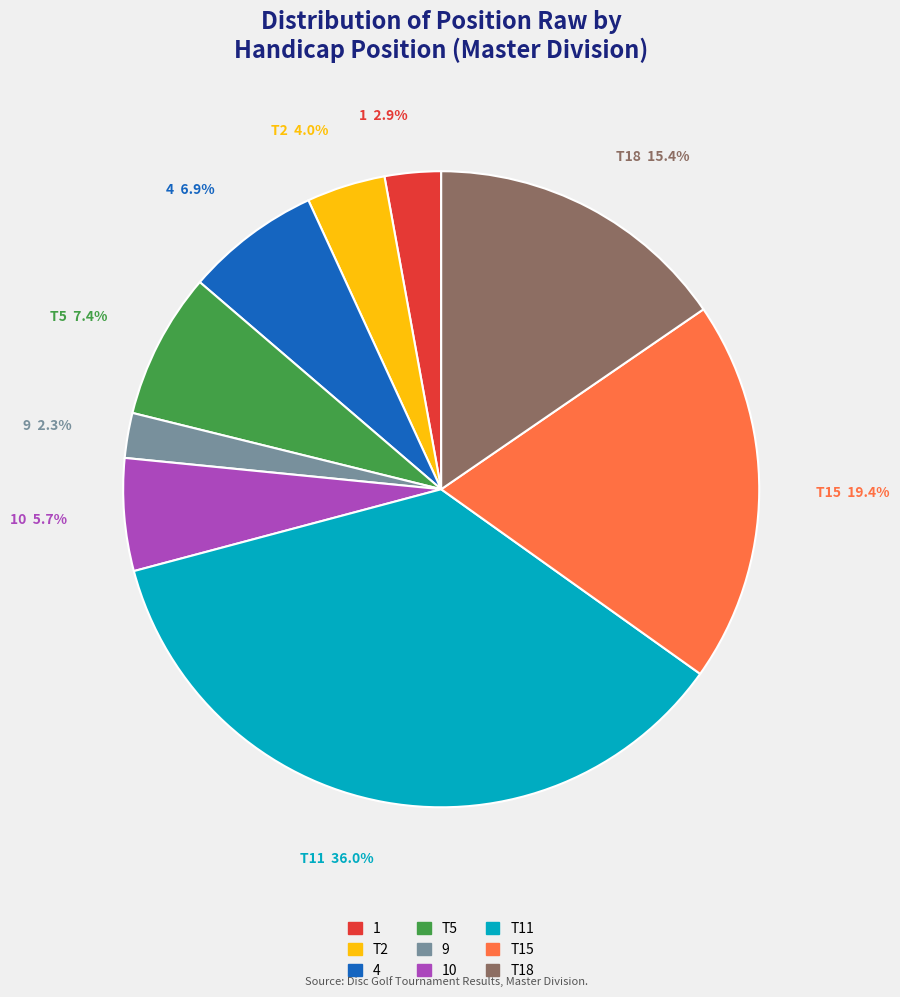

Is there a majority slice in this chart?

No